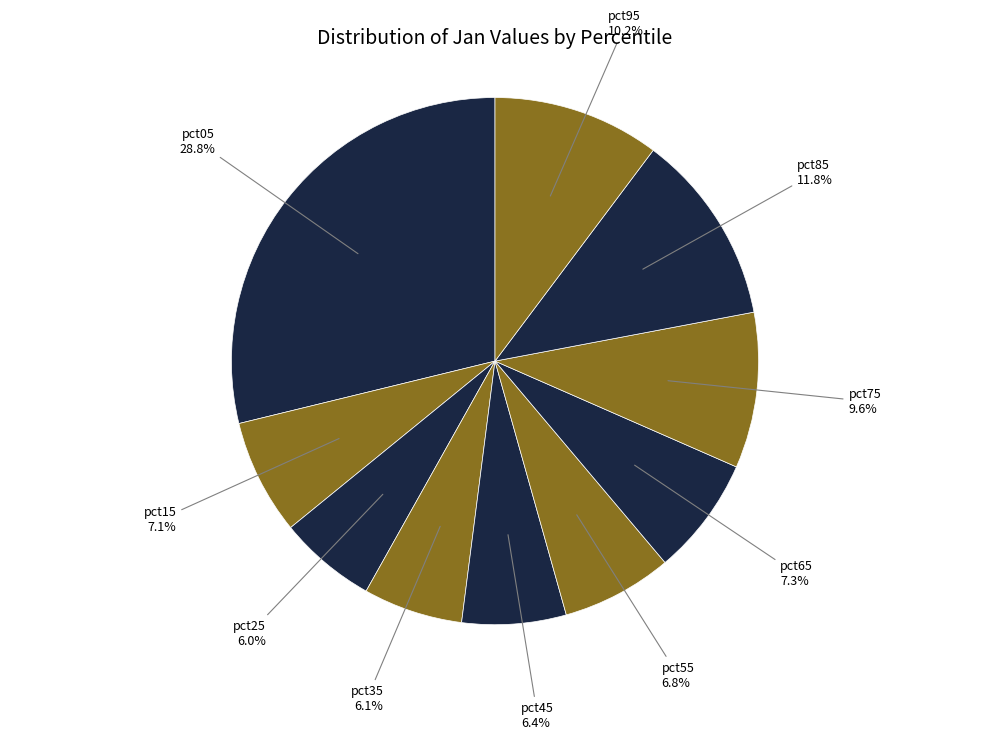

Count the number of slices in the pie.

10